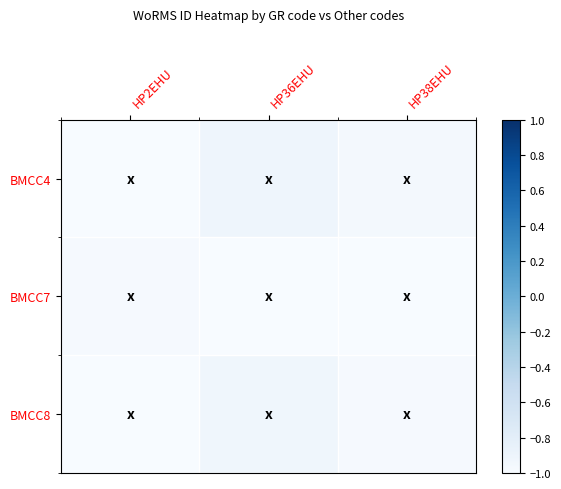

Between HP2EHU and HP36EHU, which series saw the biggest shift?

BMCC4